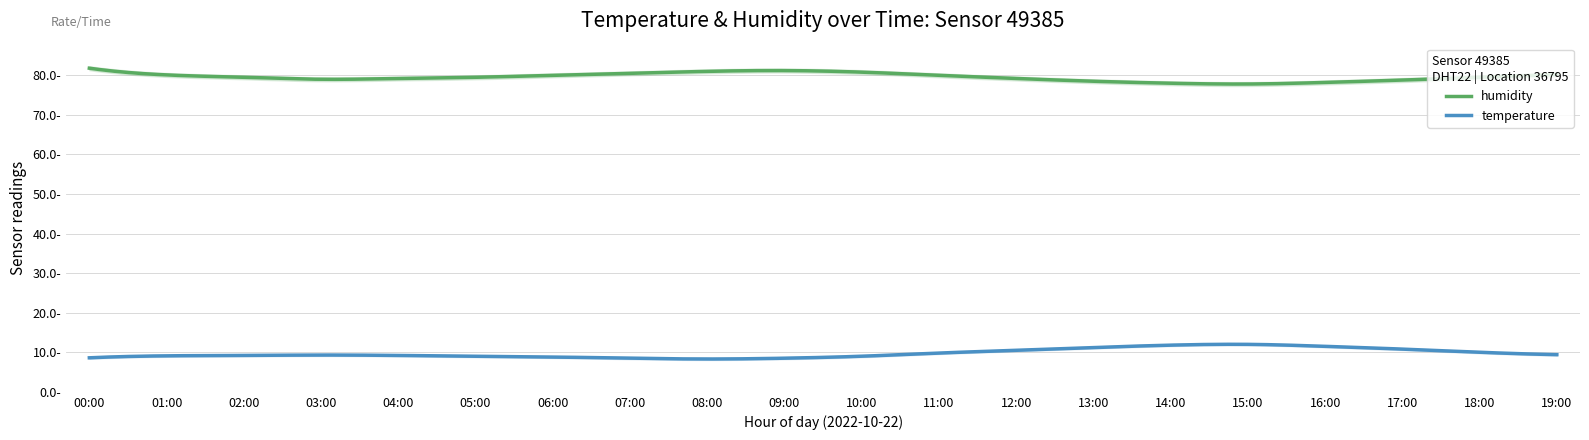

The value of humidity at 15:00 is 77.8. True or false?

True